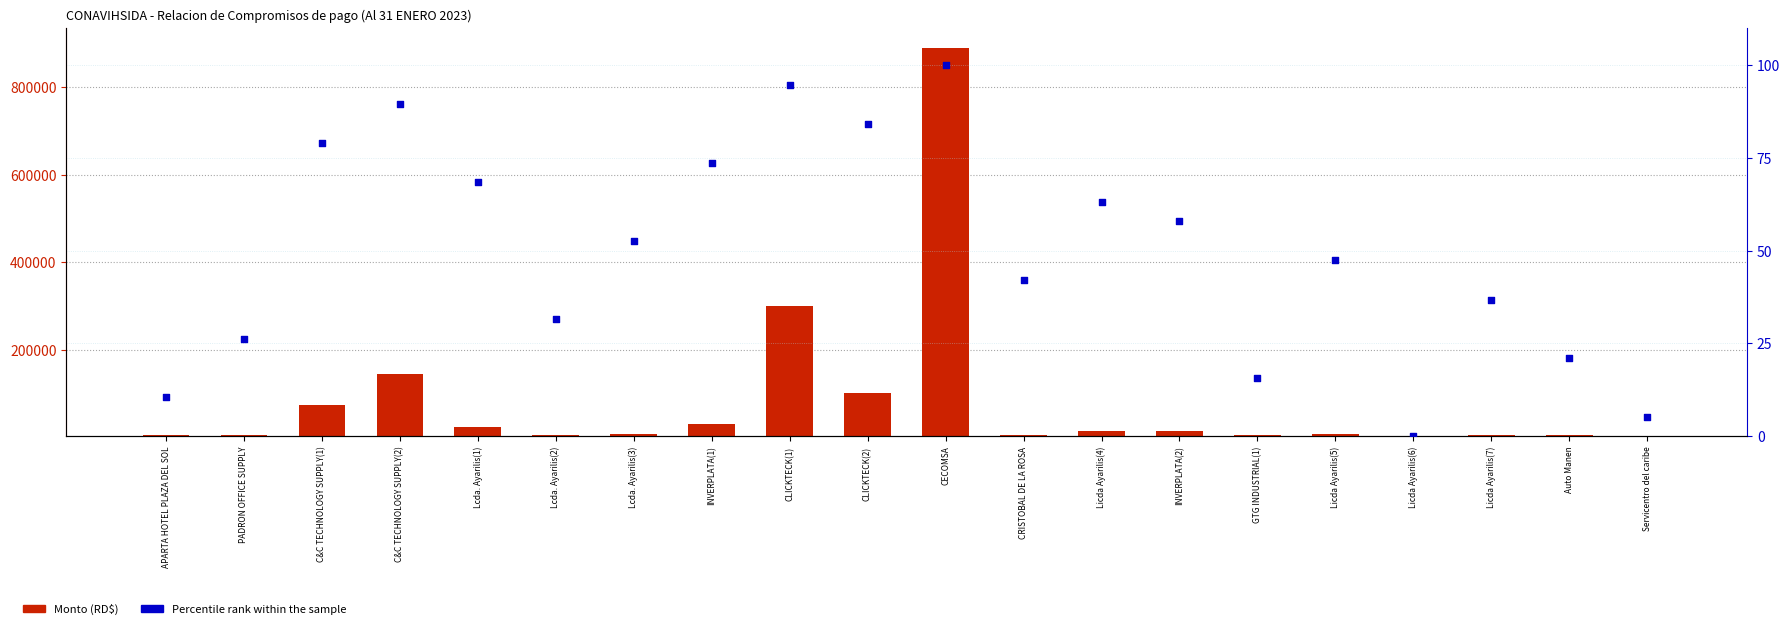

At how many categories does at least one series exceed 515262?

1